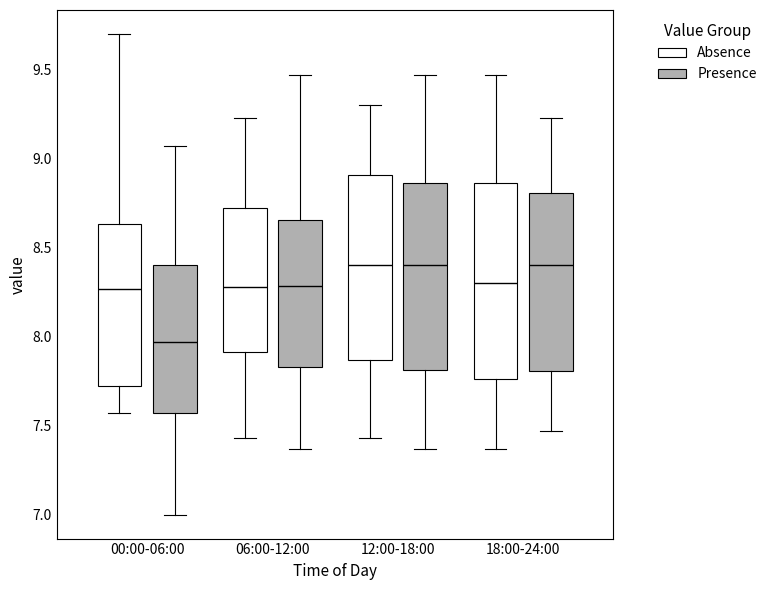

Which box's median line is the lowest?

00:00-06:00 (Presence)